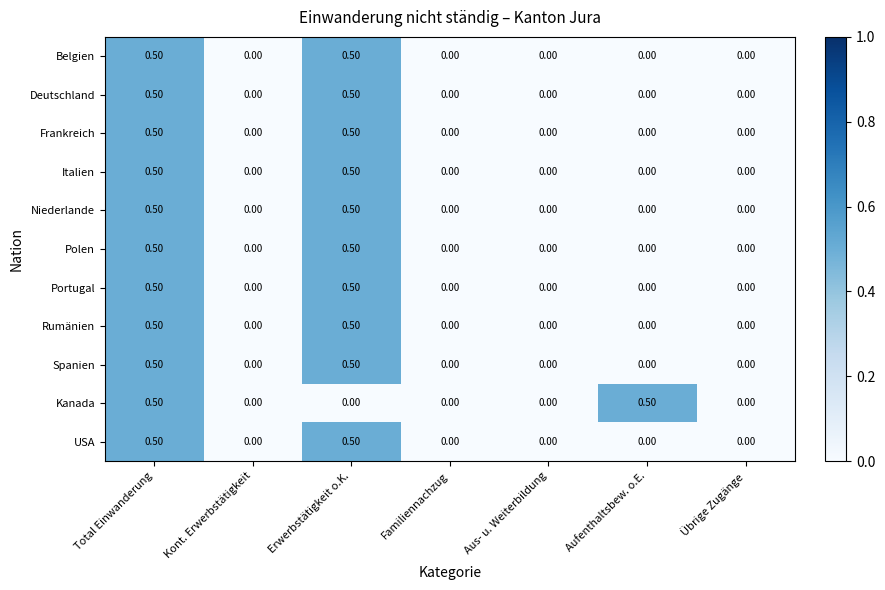

How many values in the Frankreich series exceed 0?

2